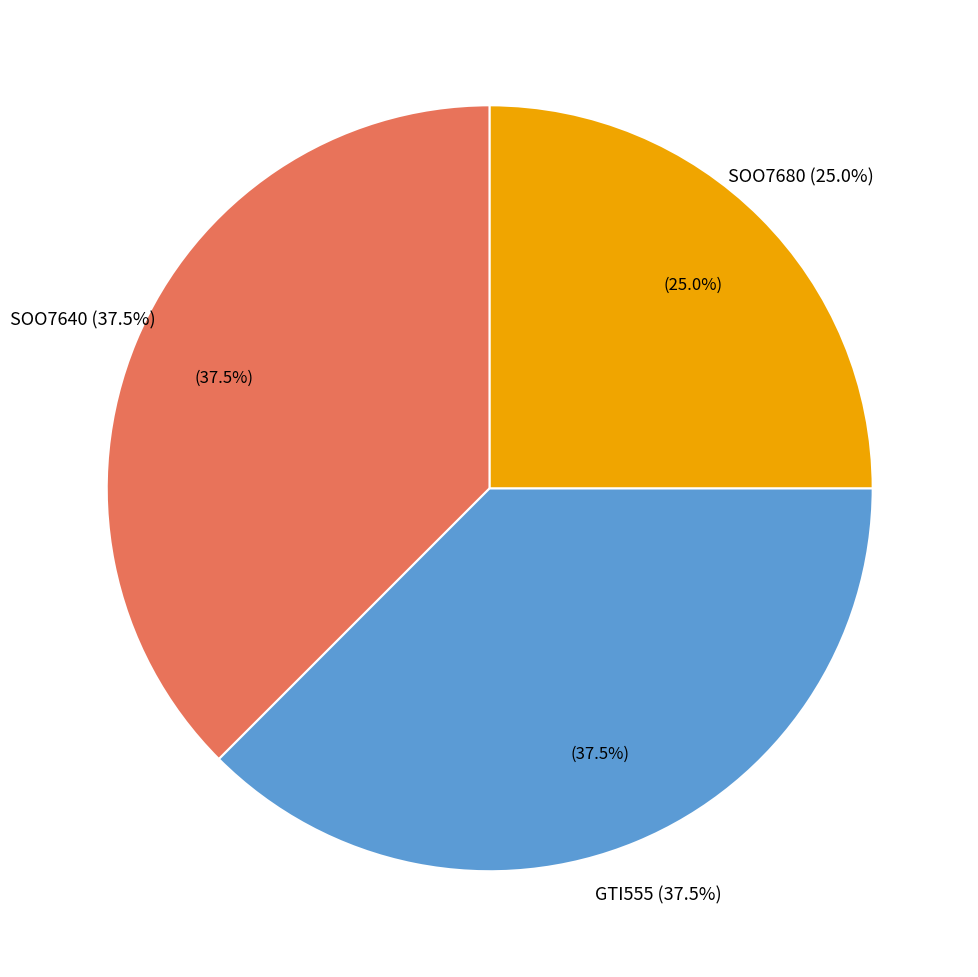

What is the largest slice in the pie chart?

SOO7640